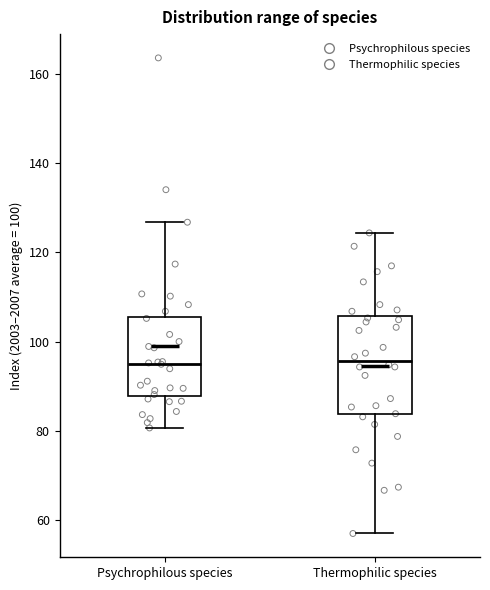

Comparing the boxes themselves (not the whiskers), which one is the tallest?

Thermophilic species